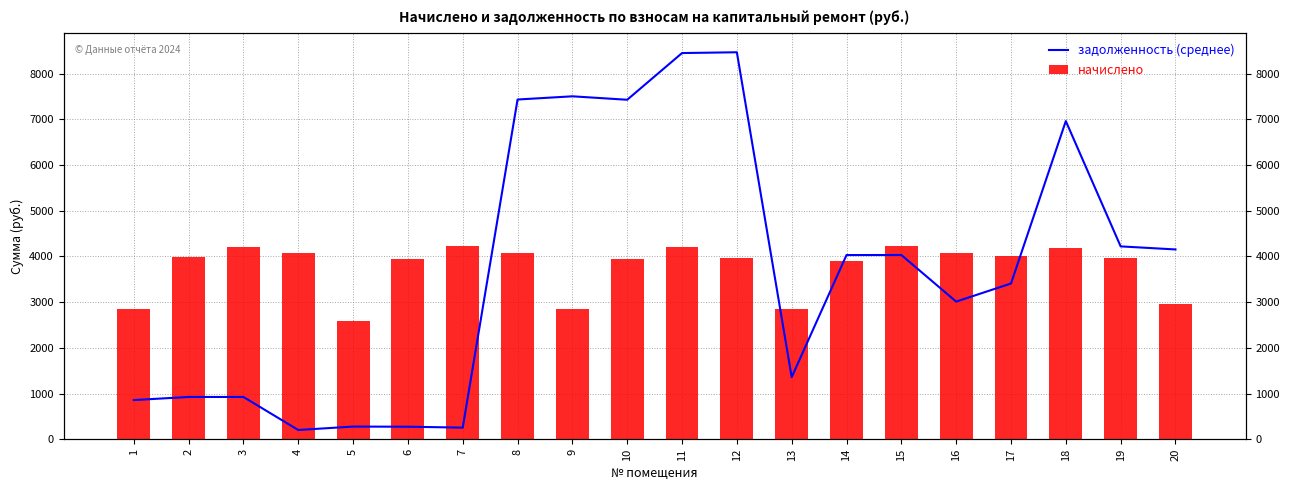

At which label is начислено closest to 3407?

20